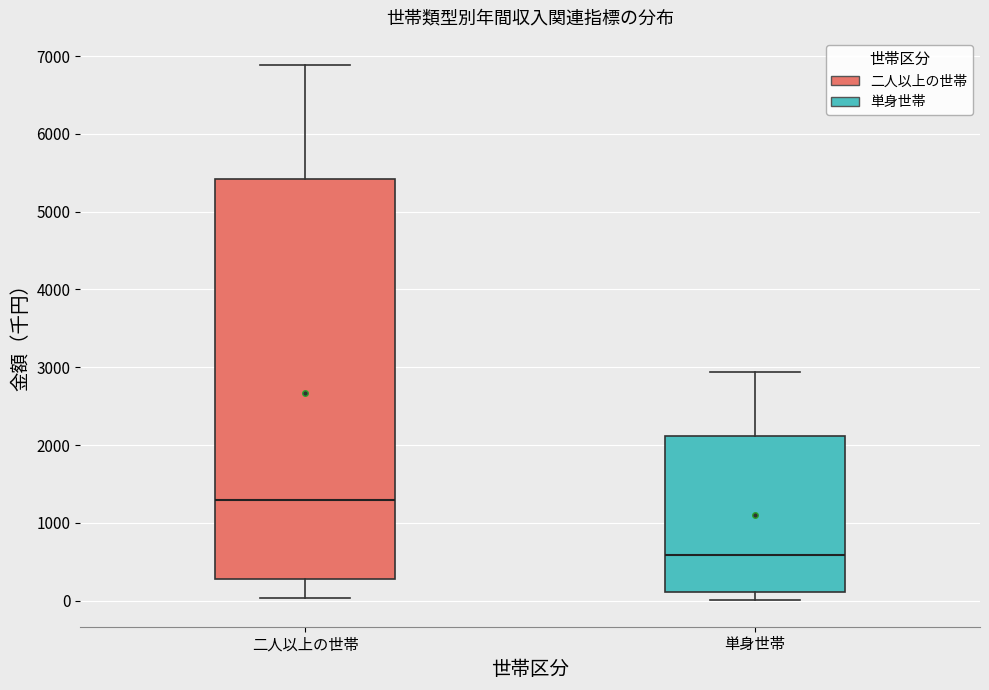

Which box is the tallest, from its lower edge to its upper edge?

二人以上の世帯